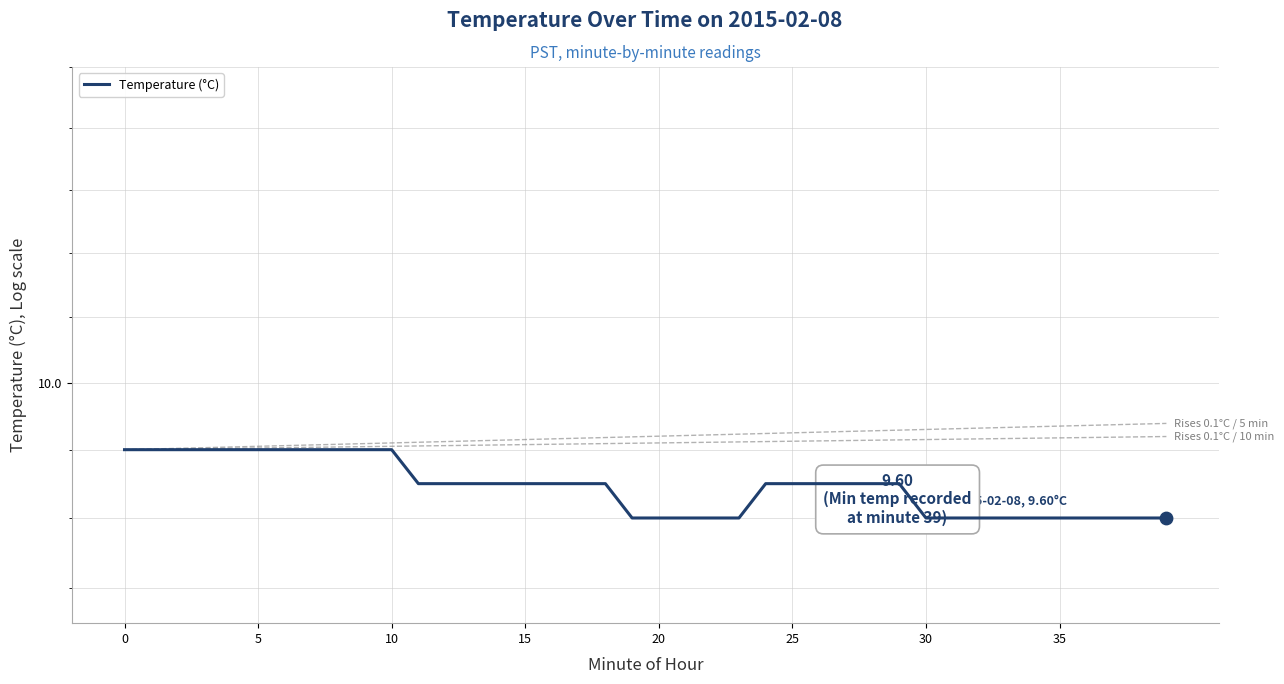

What is the change in value from 16 to 37?

-0.1